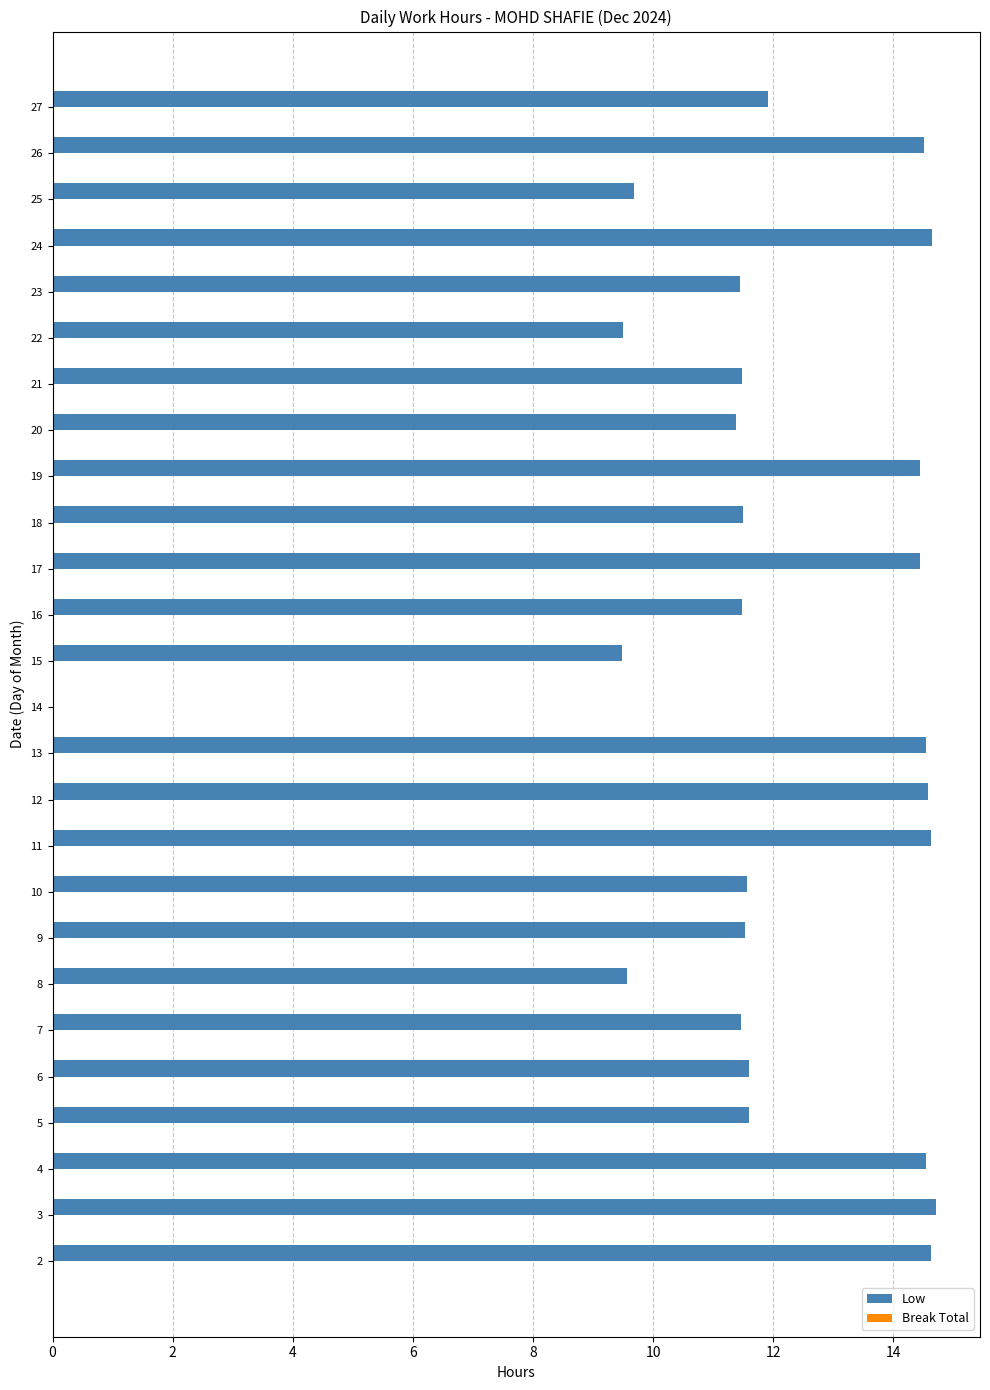

The value at 7 is 15.5. True or false?

False